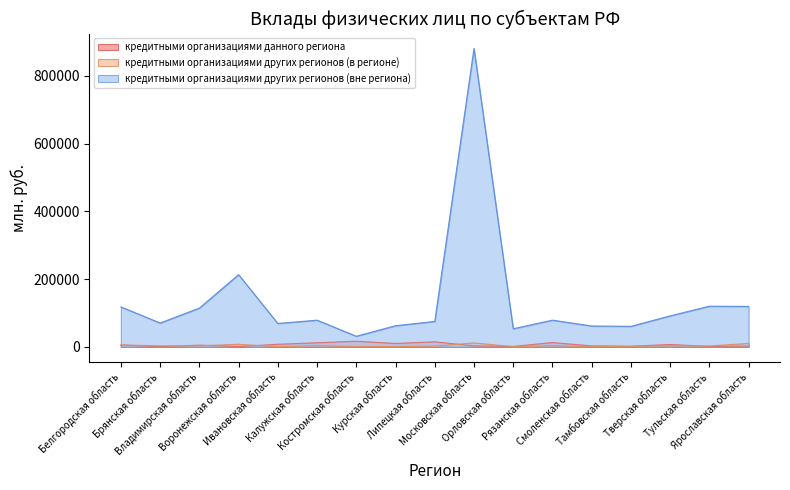

True or false: кредитными организациями данного региона has a value of 4790 at Калужская область.

False